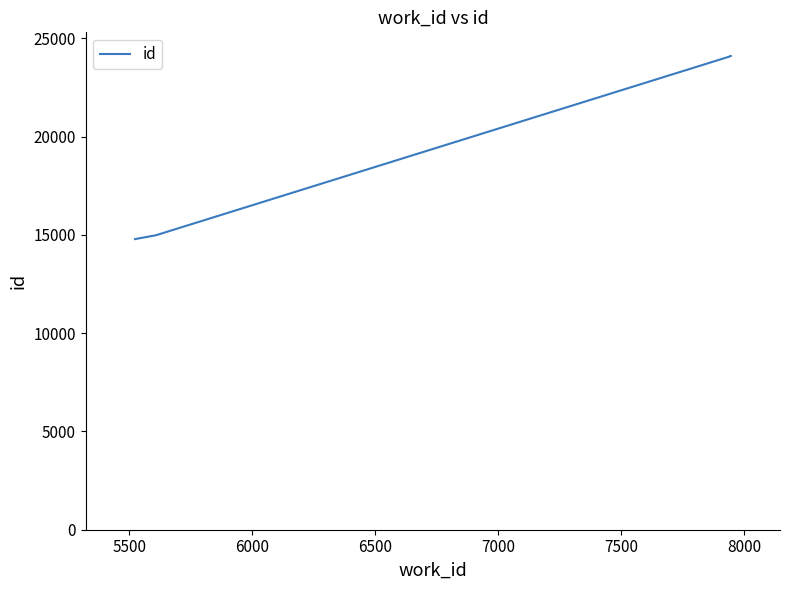

Is it true that the value at 7500 is 11890?

False